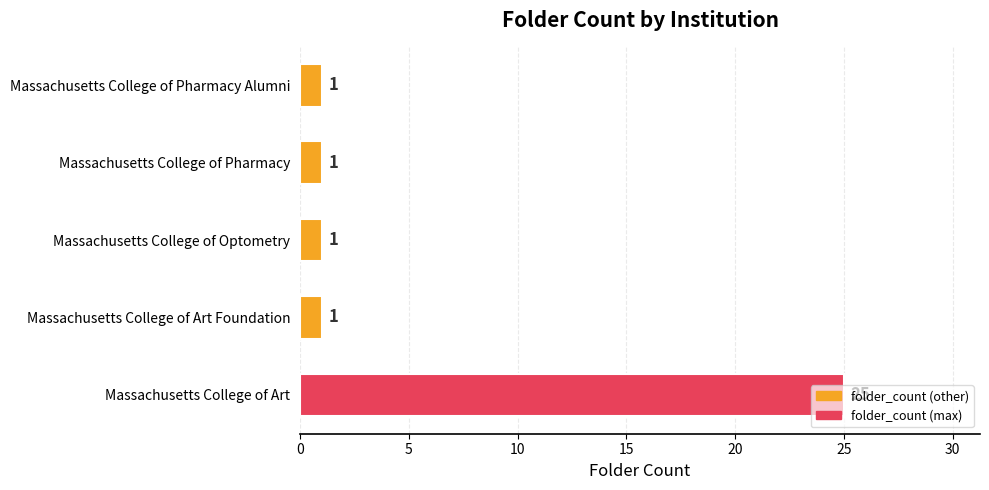

What is the average value?

6